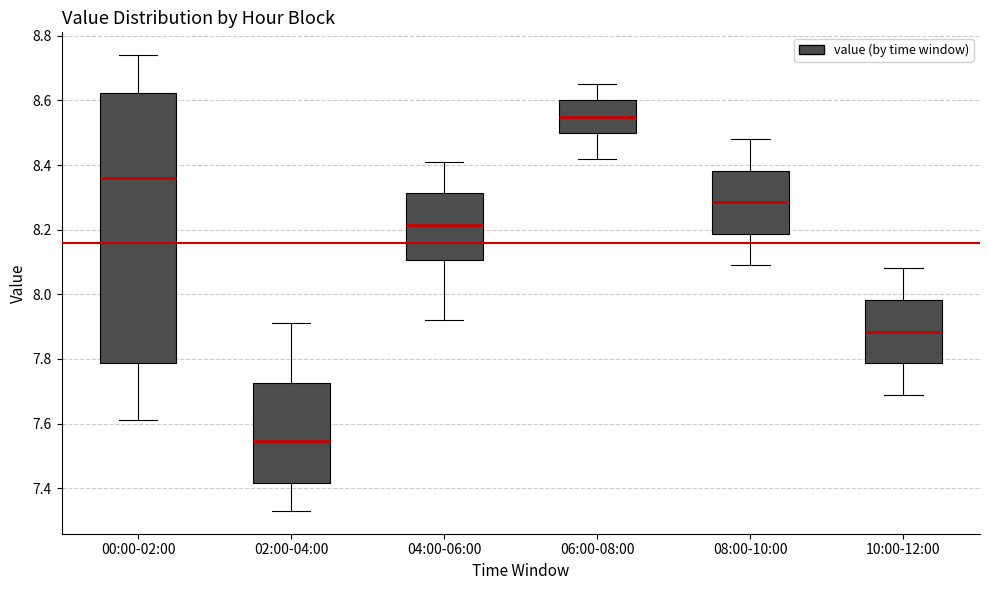

Which box has the highest median line?

06:00-08:00